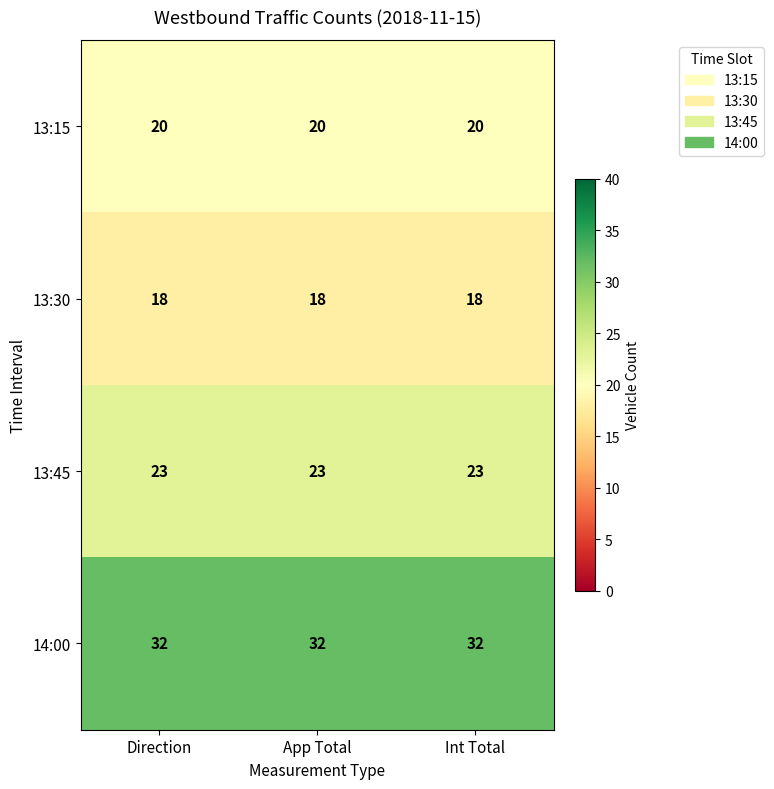

What is the maximum value for 13:45?

23